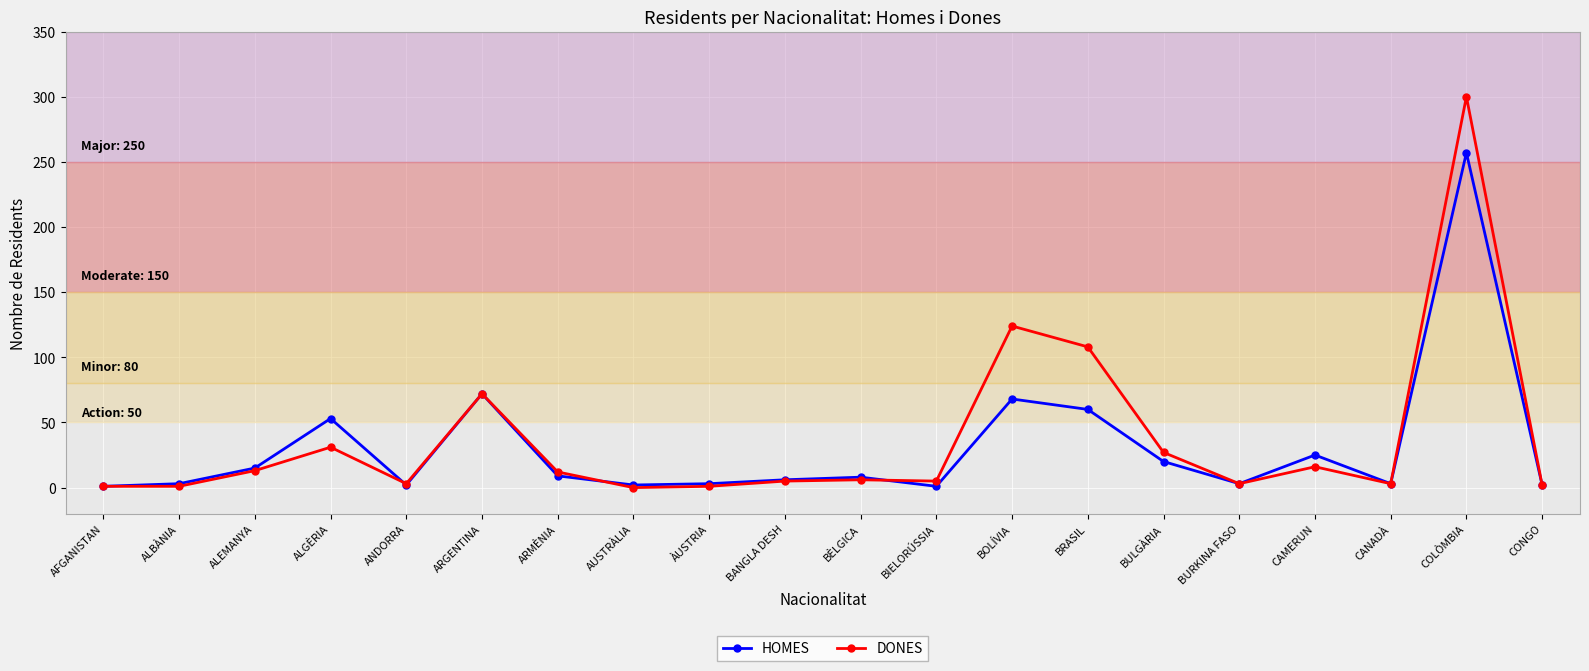

What is the value of the DONES point at the 20th from the left?

2